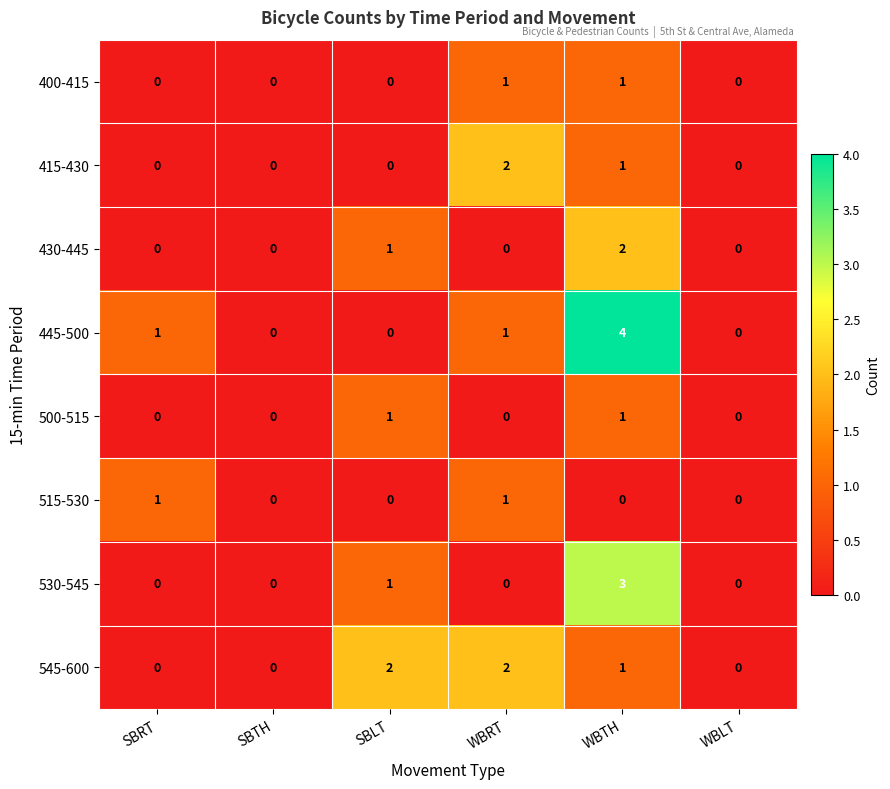

What is the sum of all 545-600 values?

5